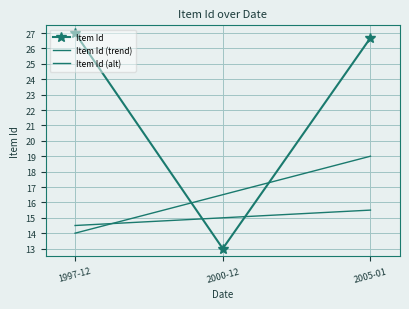

List the series in order of their overall mean, highest first.

Item Id, Item Id (alt), Item Id (trend)